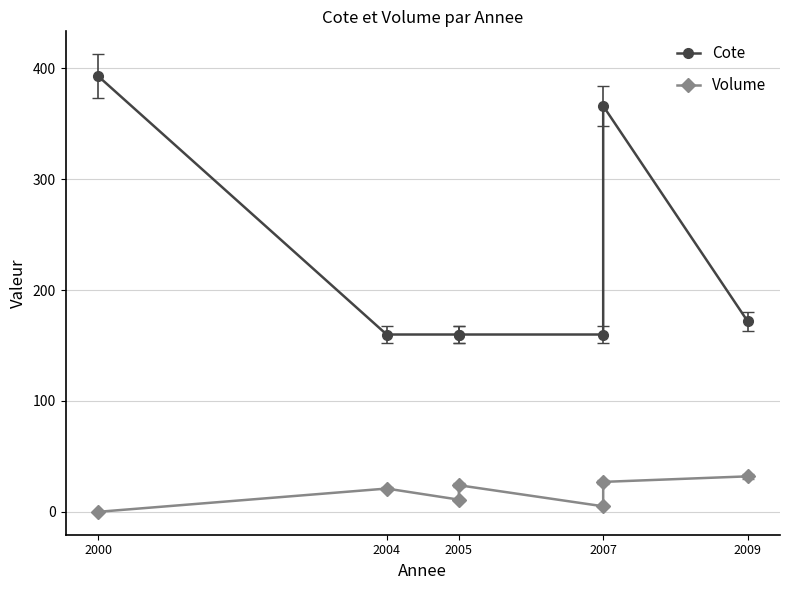

How many lines are shown in the chart?

2